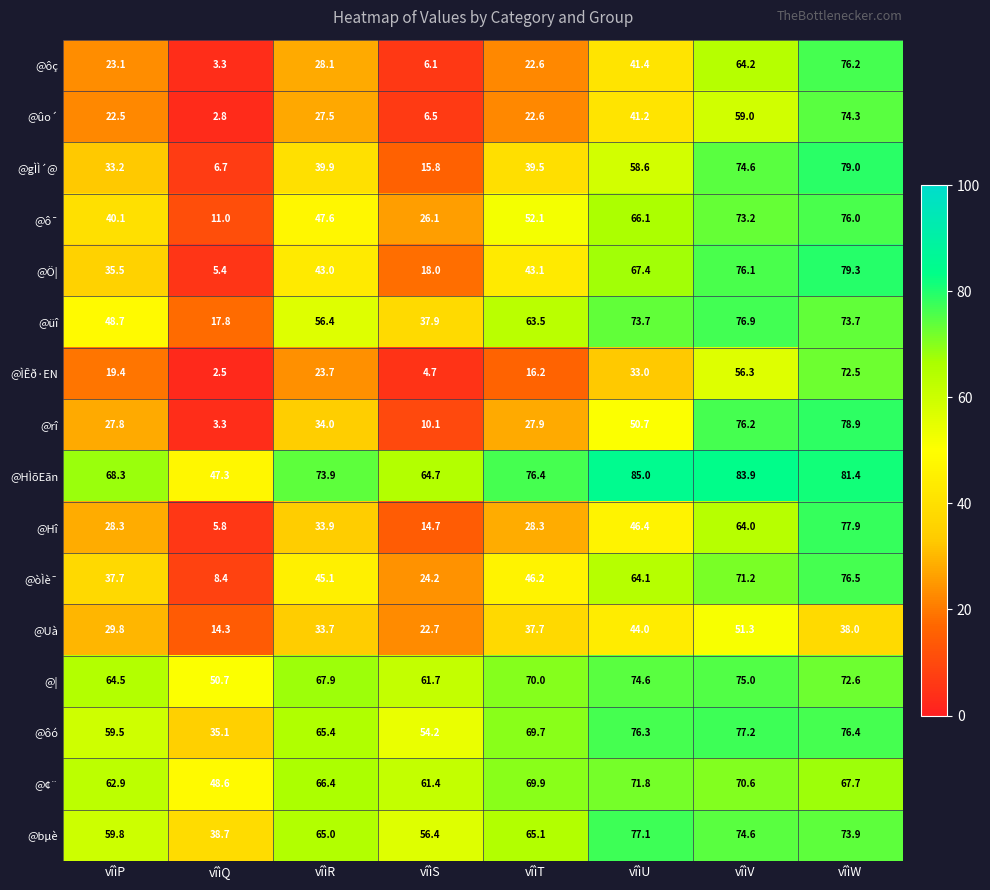

Which category has the highest value in the @ôç series?

vîìW